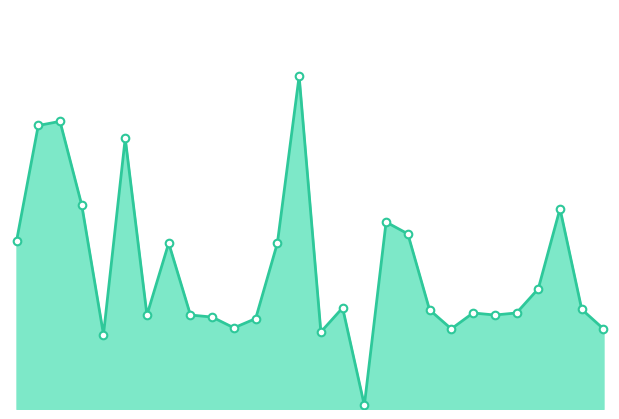

Does the chart have visible grid lines?

No